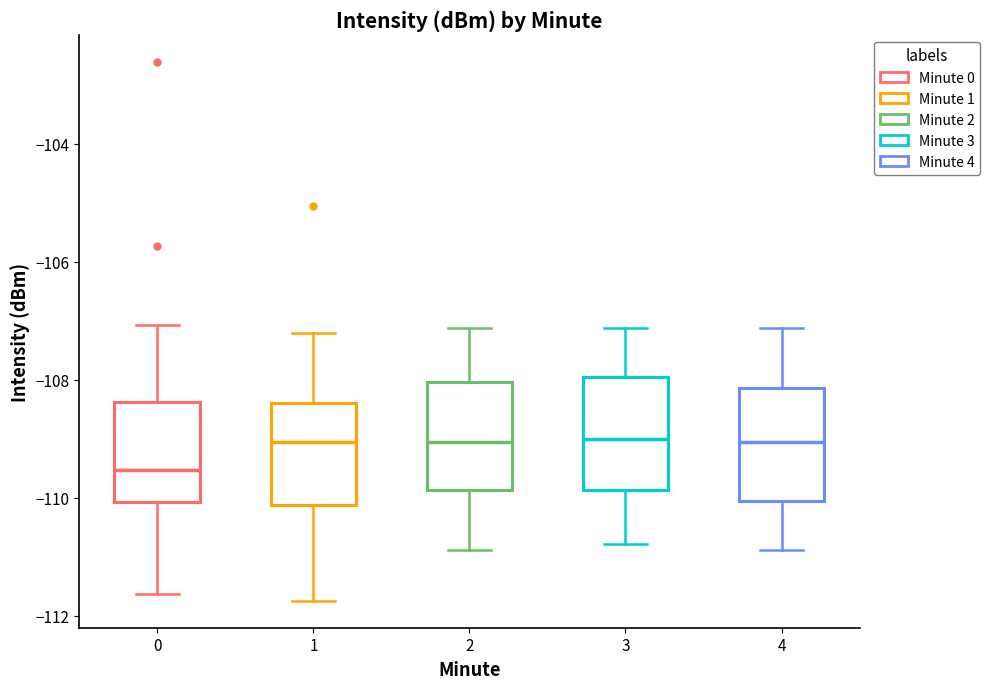

Reading left to right, transcribe this box plot: for each box, give where its median line is, the range the box spans, and where its two whiskers end, as read against the y-axis. The values are not printed on the chart, so give them approximately, as read against the axis.

0: median -109.6, box -110.0 to -108.4, whiskers -111.6 to -107.0
1: median -109.0, box -110.2 to -108.4, whiskers -111.8 to -107.2
2: median -109.0, box -109.8 to -108.0, whiskers -110.8 to -107.2
3: median -109.0, box -109.8 to -108.0, whiskers -110.8 to -107.2
4: median -109.0, box -110.0 to -108.2, whiskers -110.8 to -107.2